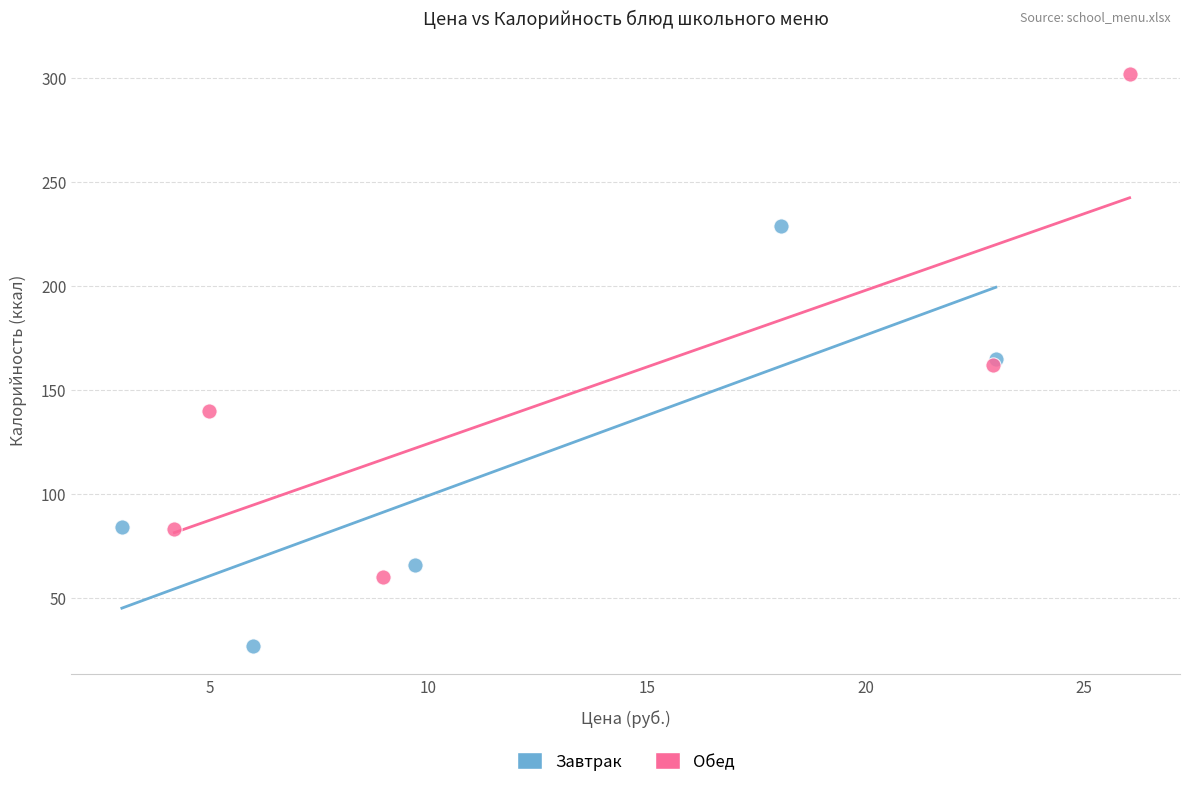

Which series has the widest spread of Y values?

Обед